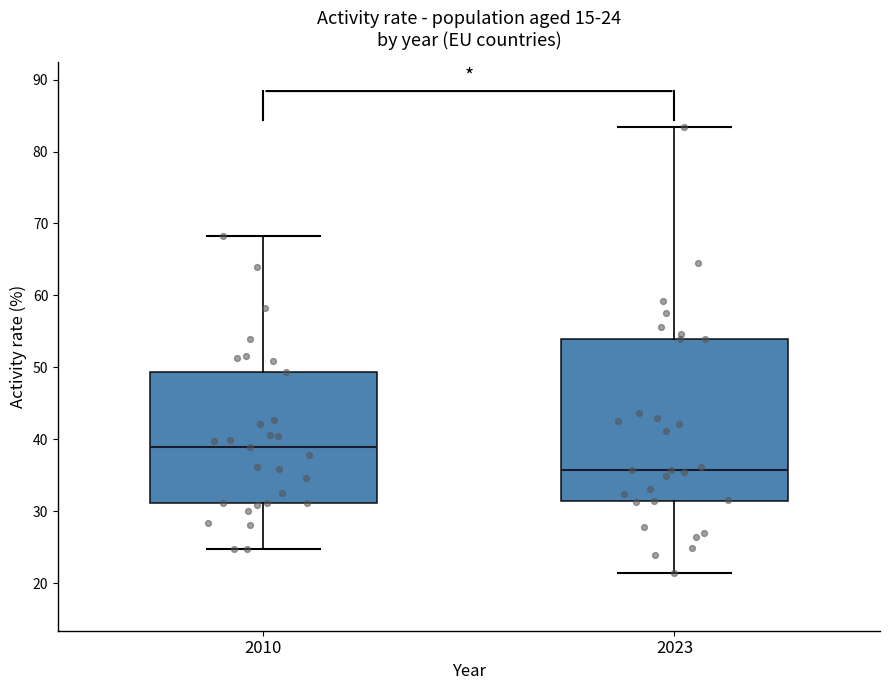

Which box has the lowest median line?

2023